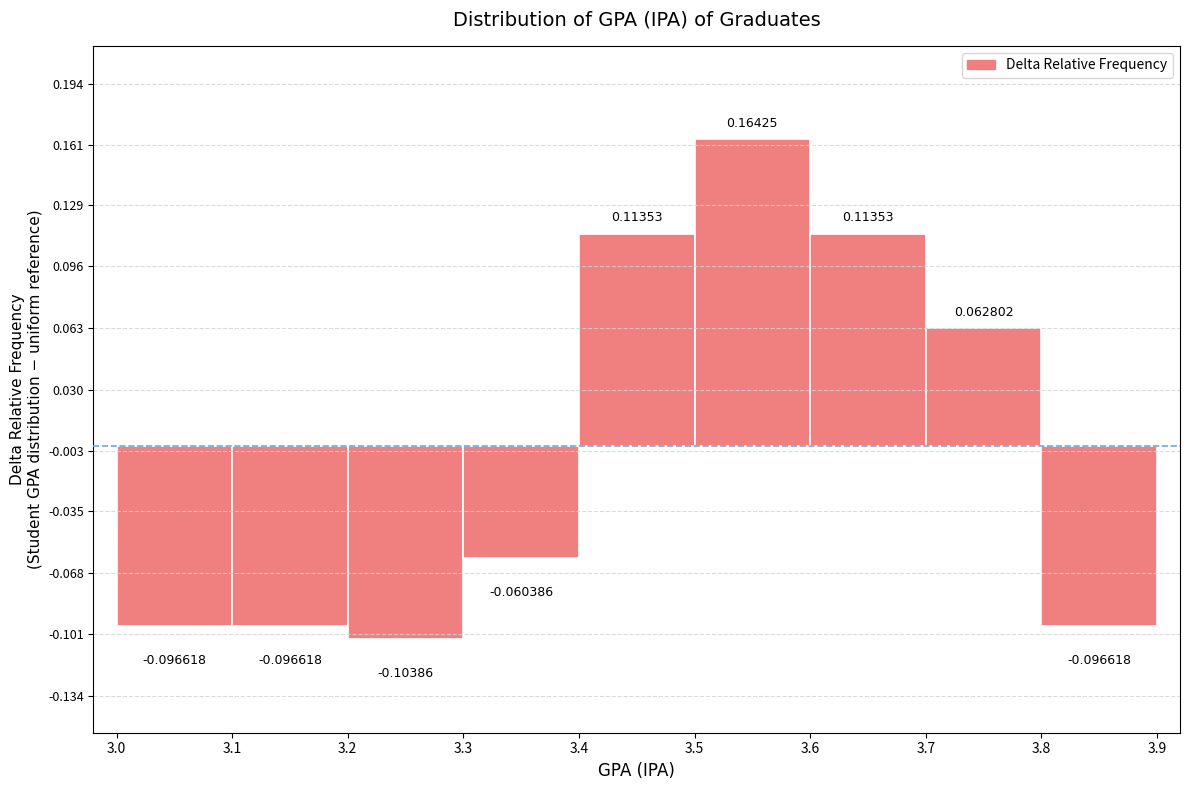

Reading left to right, transcribe this chart: for each bar, give the range it covers on the x-axis and its height.

3.0 to 3.1: -0.096618
3.1 to 3.2: -0.096618
3.2 to 3.3: -0.103865
3.3 to 3.4: -0.060386
3.4 to 3.5: 0.113527
3.5 to 3.6: 0.164251
3.6 to 3.7: 0.113527
3.7 to 3.8: 0.062802
3.8 to 3.9: -0.096618